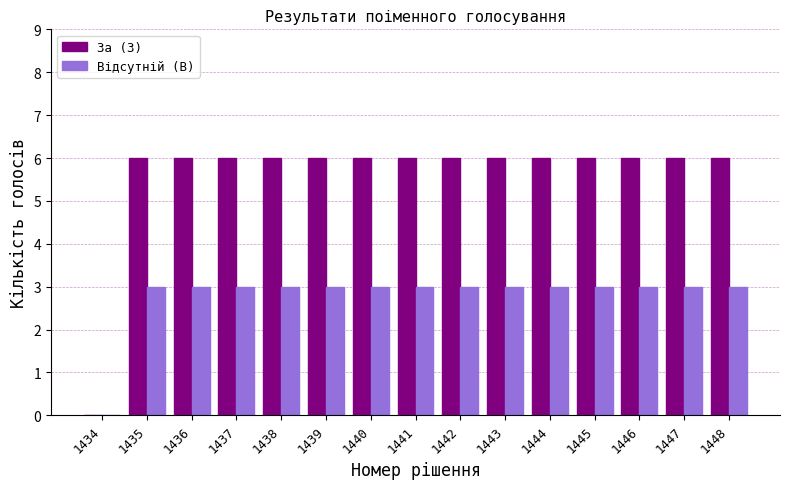

What is the sum of the Відсутній (В) values at 1443 and 1436?

6